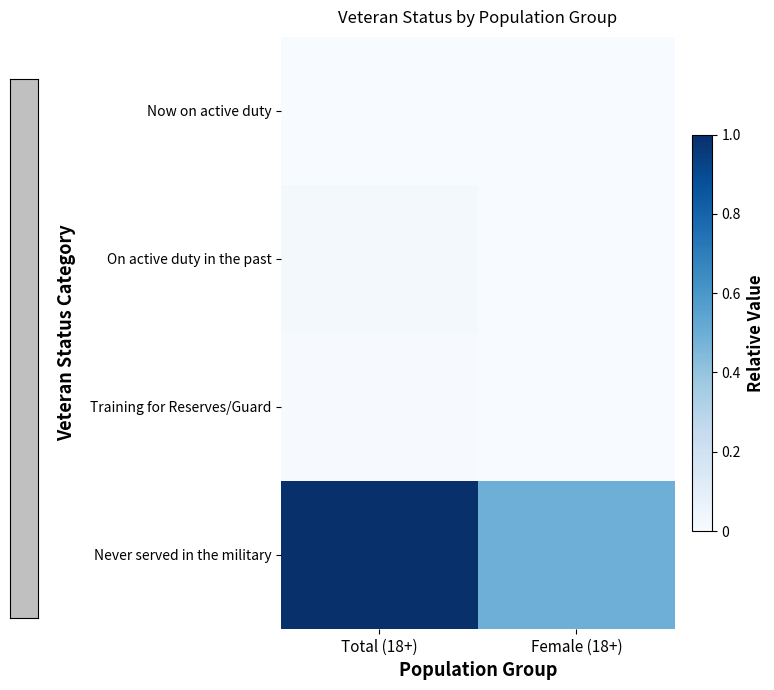

Reading left to right, what are all the values shown in this chart?

Now on active duty: Total (18+)=0.0	Female (18+)=0.0
On active duty in the past: Total (18+)=0.0	Female (18+)=0.0
Training for Reserves/Guard: Total (18+)=0.0	Female (18+)=0.0
Never served in the military: Total (18+)=1.0	Female (18+)=0.5